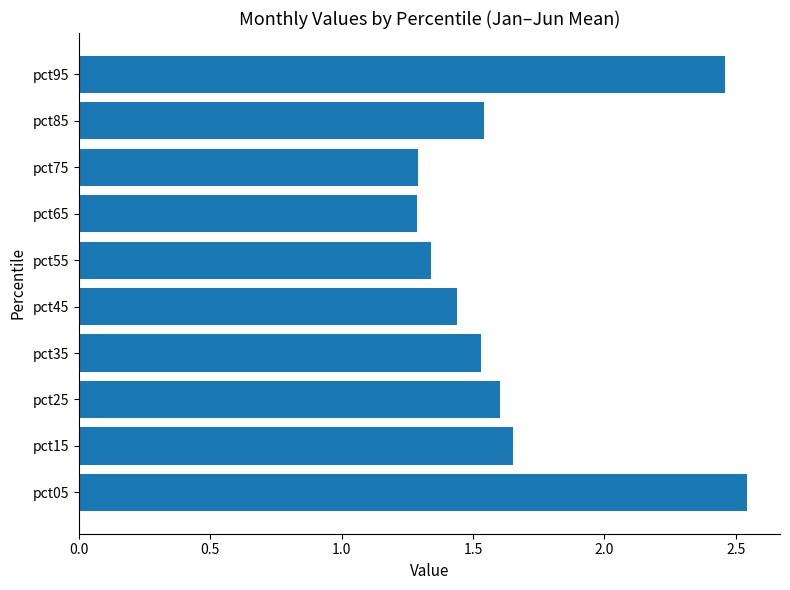

Which has a higher value, pct05 or pct65?

pct05